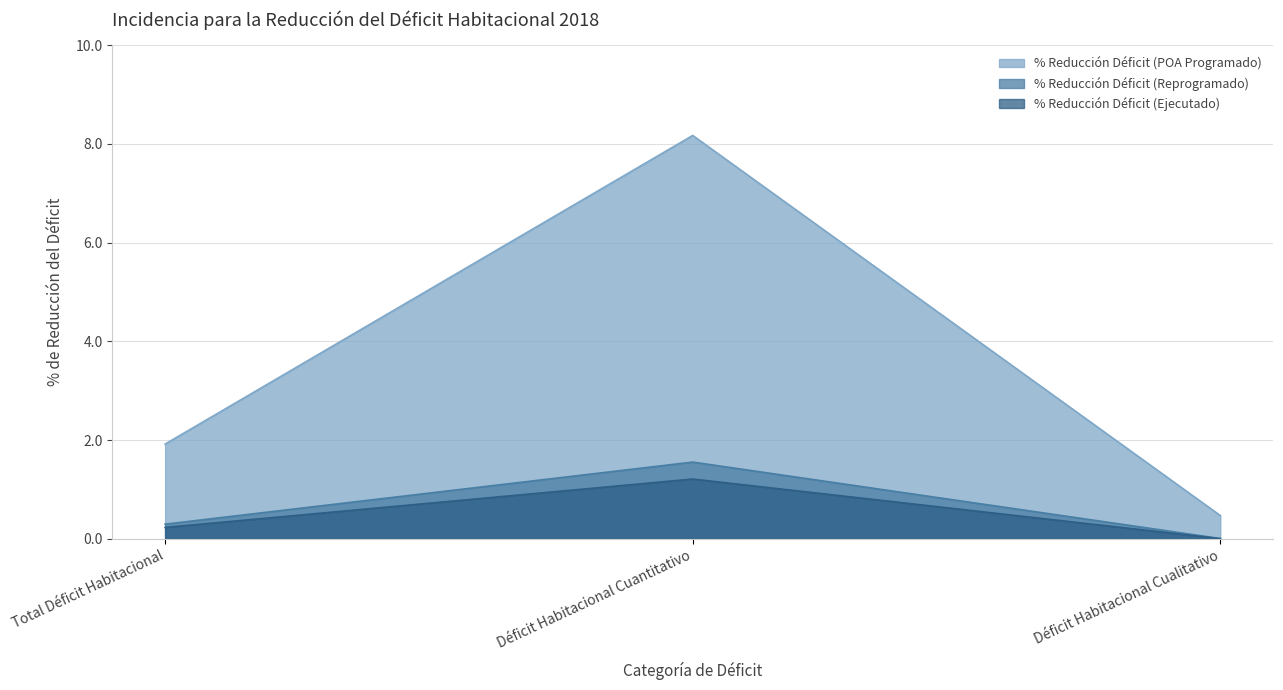

What are all the series names shown in the legend?

% Reducción Déficit (POA Programado), % Reducción Déficit (Reprogramado), % Reducción Déficit (Ejecutado)